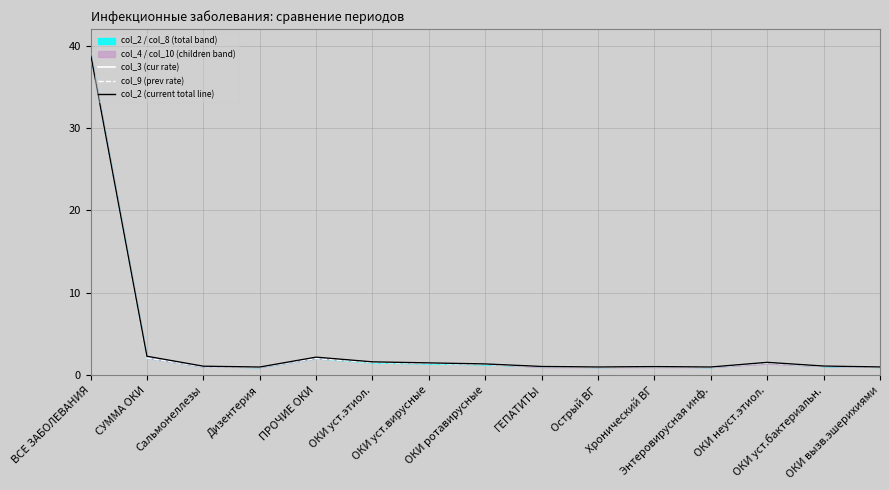

What is the lowest value of the col_3 (cur rate) series?

1.0